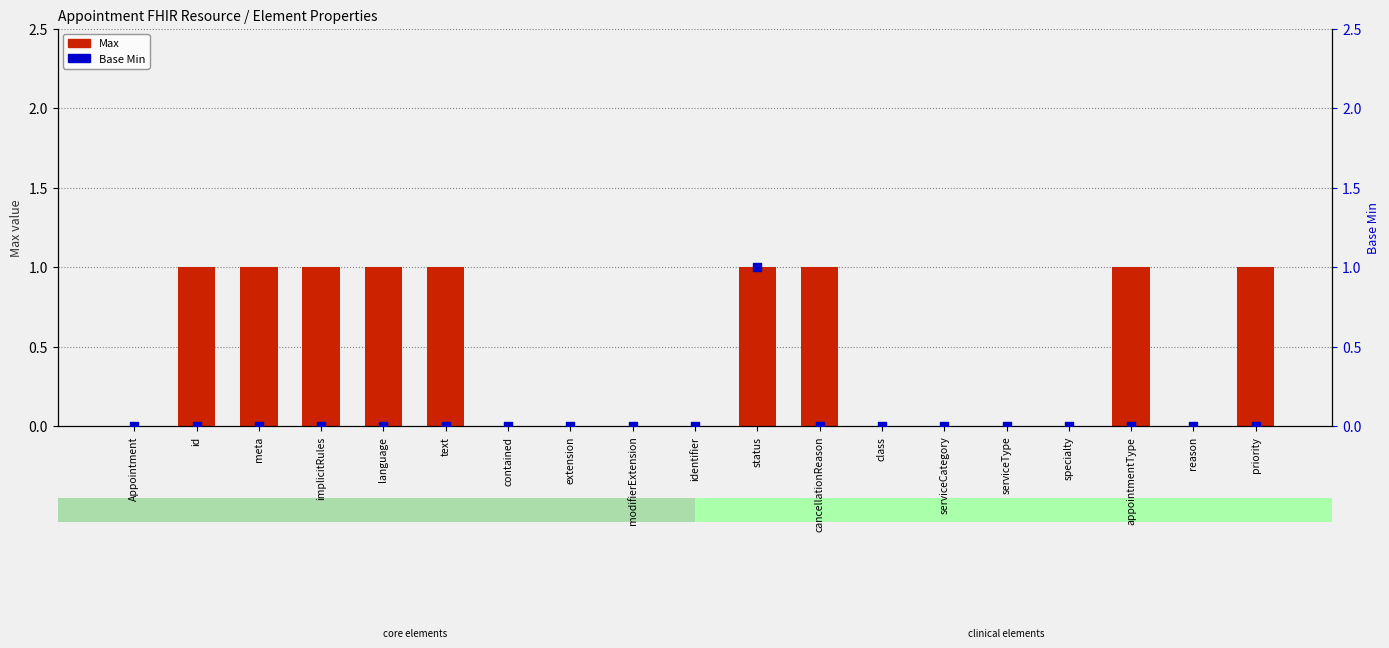

What are all the series names shown in the legend?

Max, Base Min